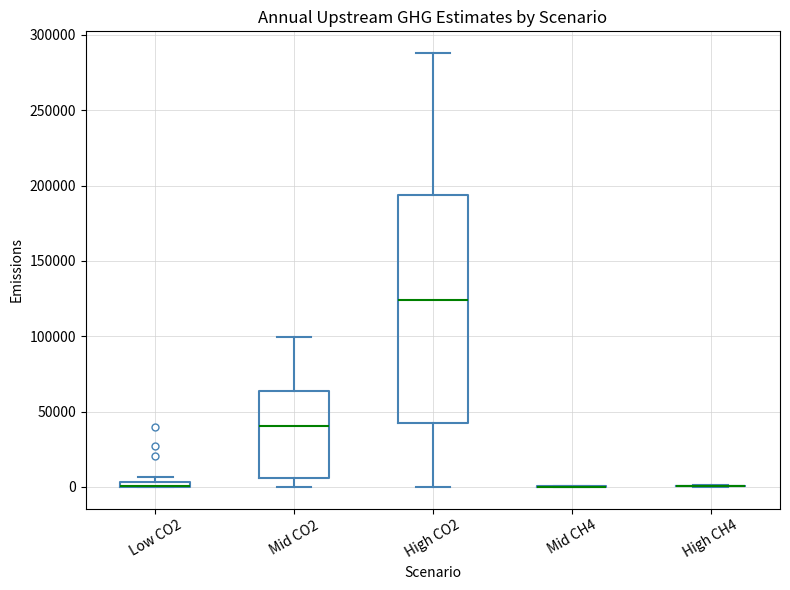

Comparing the boxes themselves (not the whiskers), which one is the tallest?

High CO2